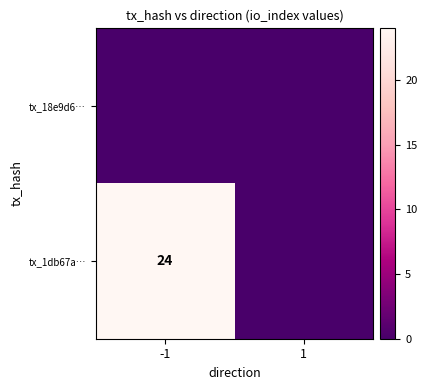

The tx_1db67a… series shows 24 at -1. True or false?

True